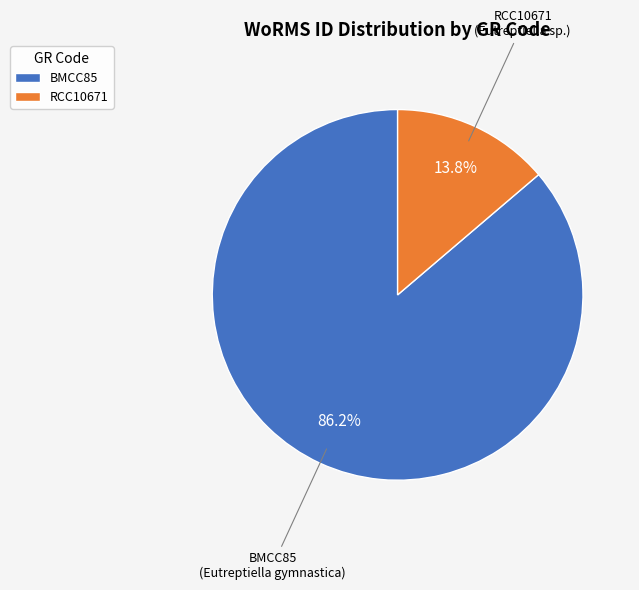

Which slice is the largest?

BMCC85